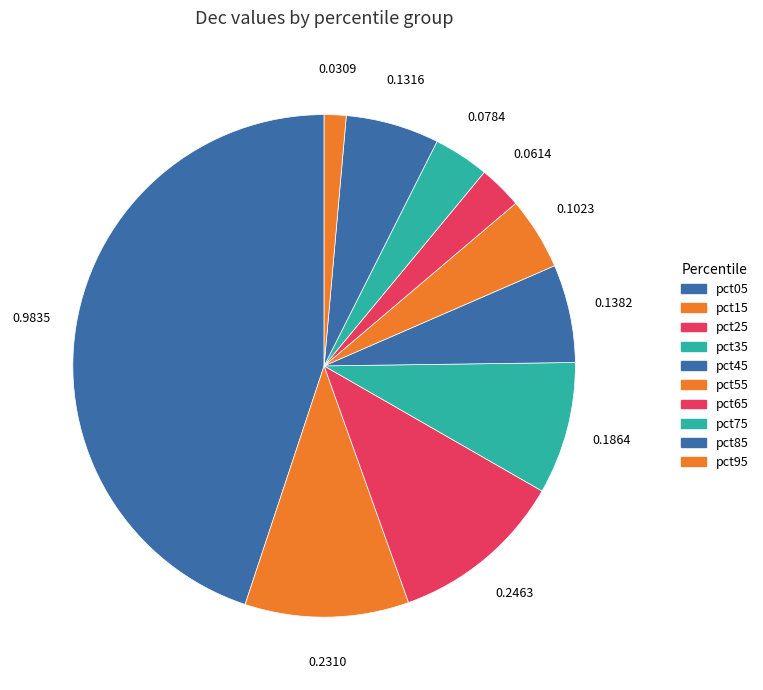

Is it true that pct75 is 9% of the pie?

False